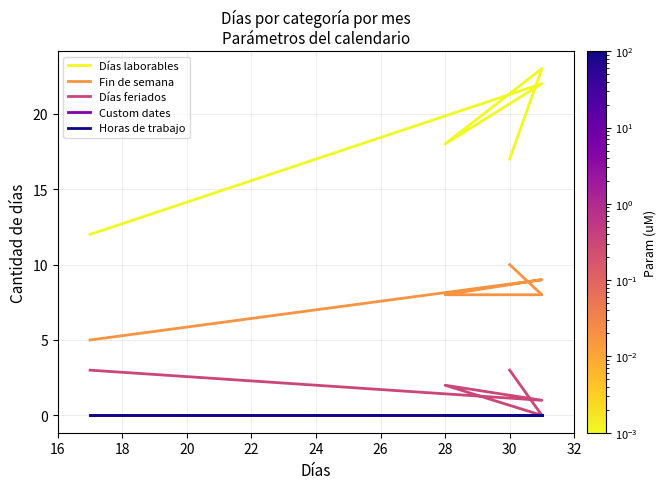

Is this an area chart (filled region under the line)?

No